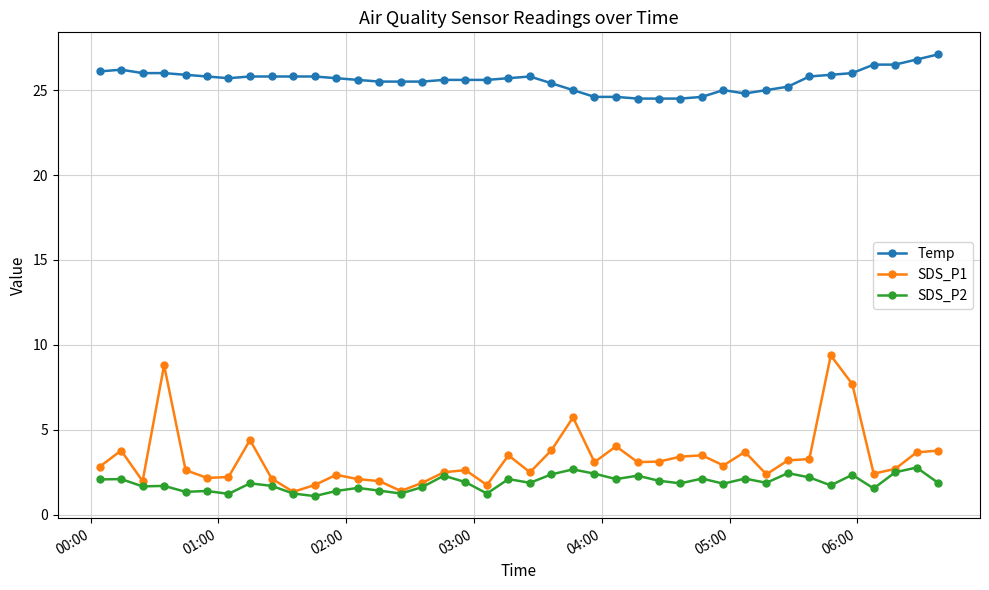

At how many categories does at least one series exceed 16?

40